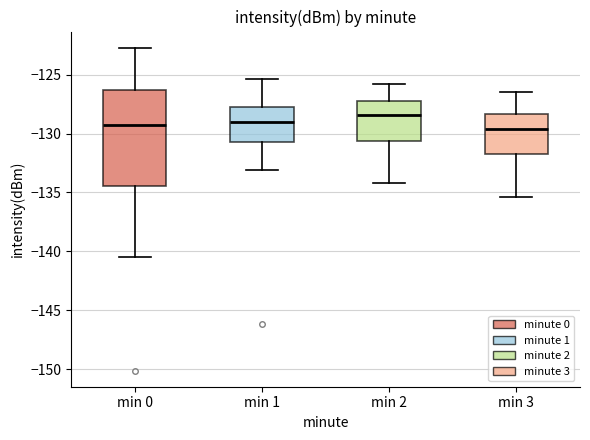

Which box is the tallest, from its lower edge to its upper edge?

min 0